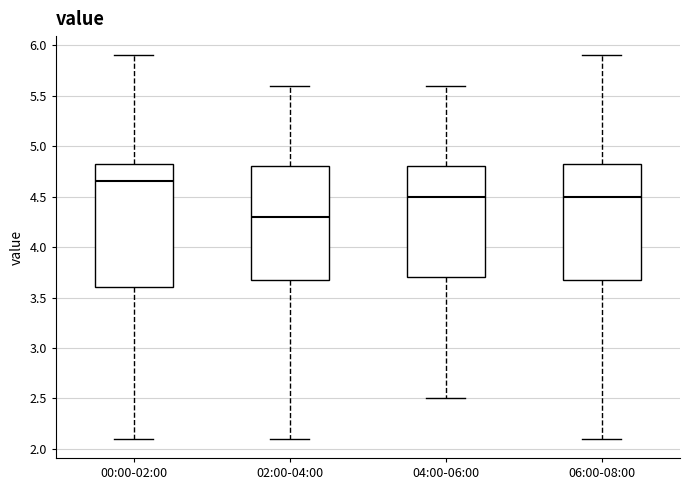

Reading left to right, read every box against the y-axis: the position of its median line, the range the box covers, and the ends of its whiskers. The values are not printed on the chart, so give them approximately, as read against the axis.

00:00-02:00: median 4.65, box 3.60 to 4.85, whiskers 2.10 to 5.90
02:00-04:00: median 4.30, box 3.70 to 4.80, whiskers 2.10 to 5.60
04:00-06:00: median 4.50, box 3.70 to 4.80, whiskers 2.50 to 5.60
06:00-08:00: median 4.50, box 3.70 to 4.85, whiskers 2.10 to 5.90